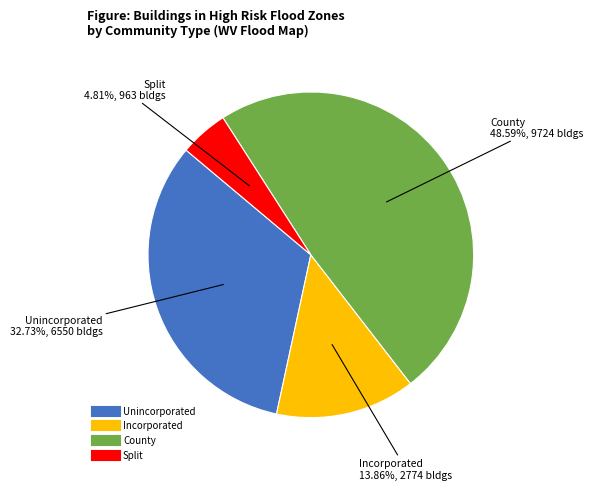

To the nearest percent, what is the difference between the largest and smallest slice percentages?

44%